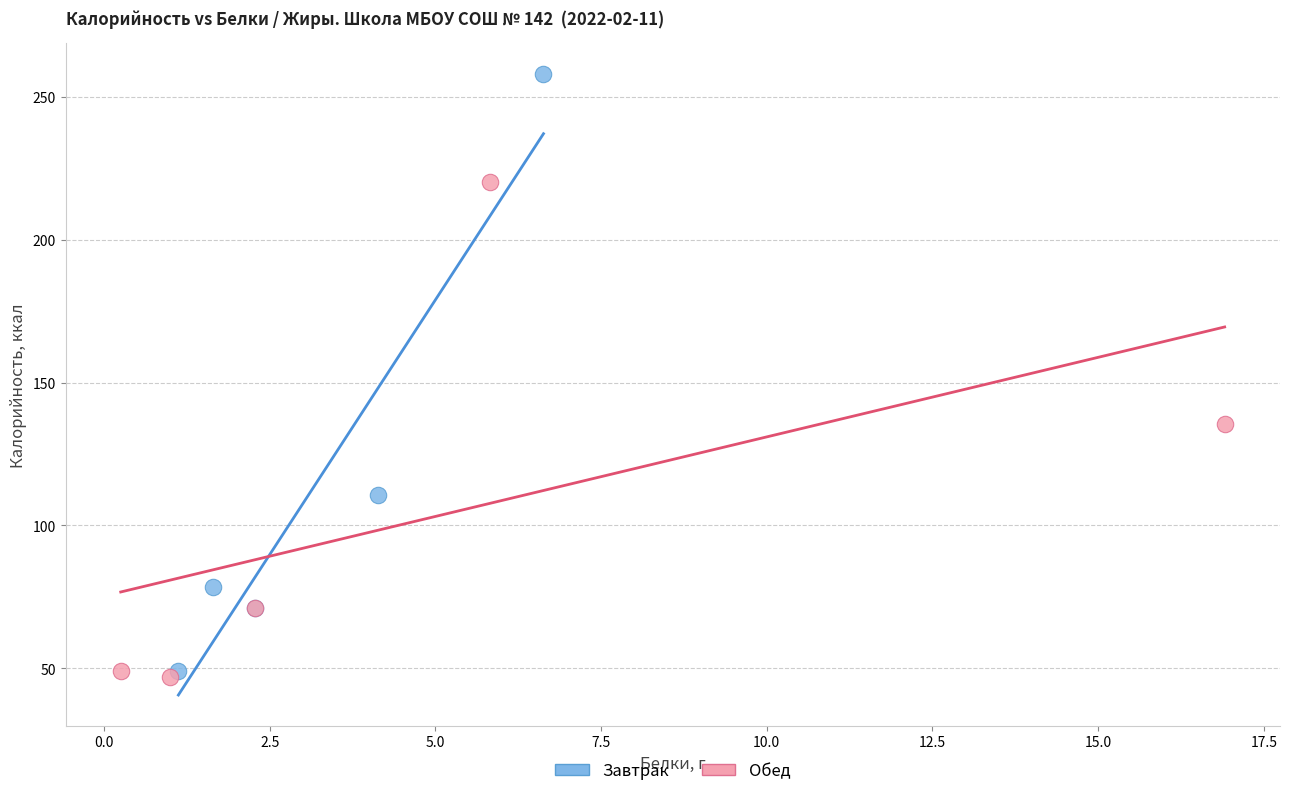

Which series reaches the maximum Y coordinate?

Завтрак